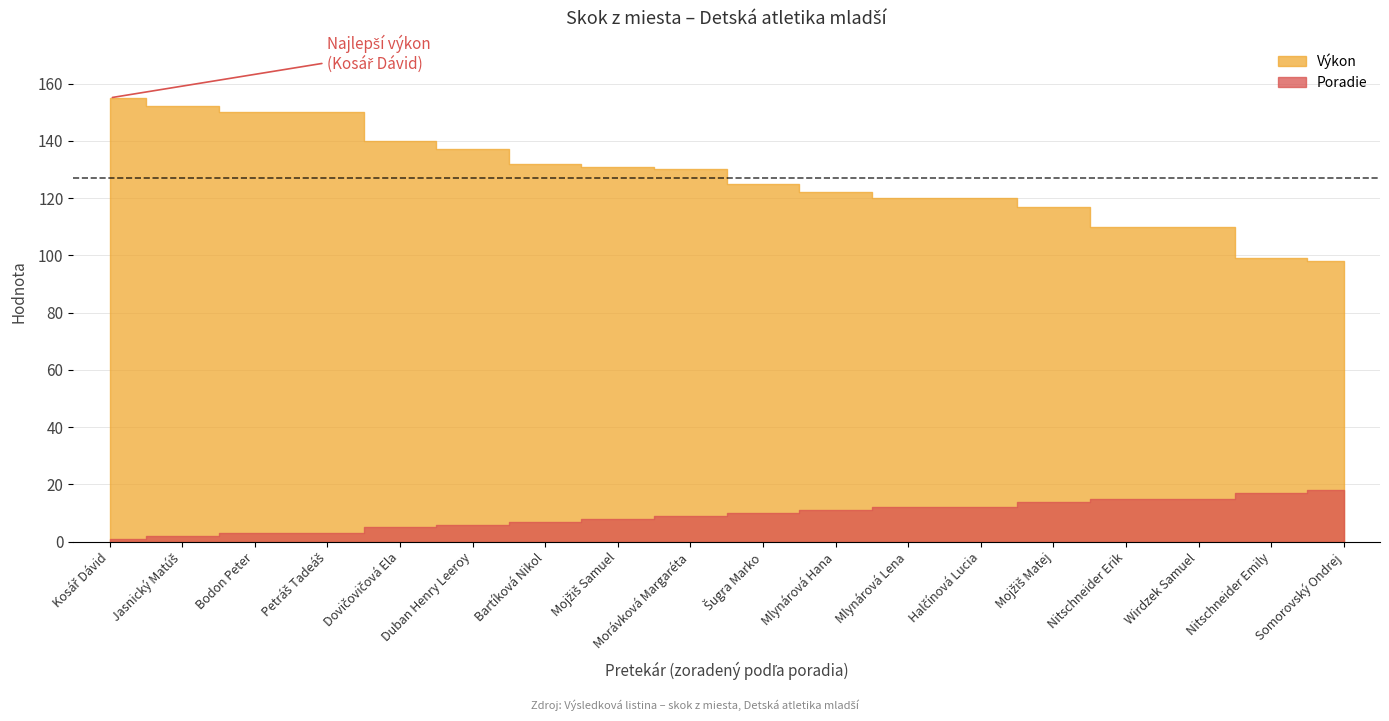

Reading left to right, extract all data points from this chart.

Poradie: Kosář Dávid=1	Jasnický Matúš=2	Bodon Peter=3	Petráš Tadeáš=3	Dovičovičová Ela=5	Duban Henry Leeroy=6	Bartíková Nikol=7	Mojžiš Samuel=8	Morávková Margaréta=9	Šugra Marko=10	Mlynárová Hana=11	Mlynárová Lena=12	Halčínová Lucia=12	Mojžiš Matej=14	Nitschneider Erik=15	Wirdzek Samuel=15	Nitschneider Emily=17	Somorovský Ondrej=18
Výkon: Kosář Dávid=155	Jasnický Matúš=152	Bodon Peter=150	Petráš Tadeáš=150	Dovičovičová Ela=140	Duban Henry Leeroy=137	Bartíková Nikol=132	Mojžiš Samuel=131	Morávková Margaréta=130	Šugra Marko=125	Mlynárová Hana=122	Mlynárová Lena=120	Halčínová Lucia=120	Mojžiš Matej=117	Nitschneider Erik=110	Wirdzek Samuel=110	Nitschneider Emily=99	Somorovský Ondrej=98